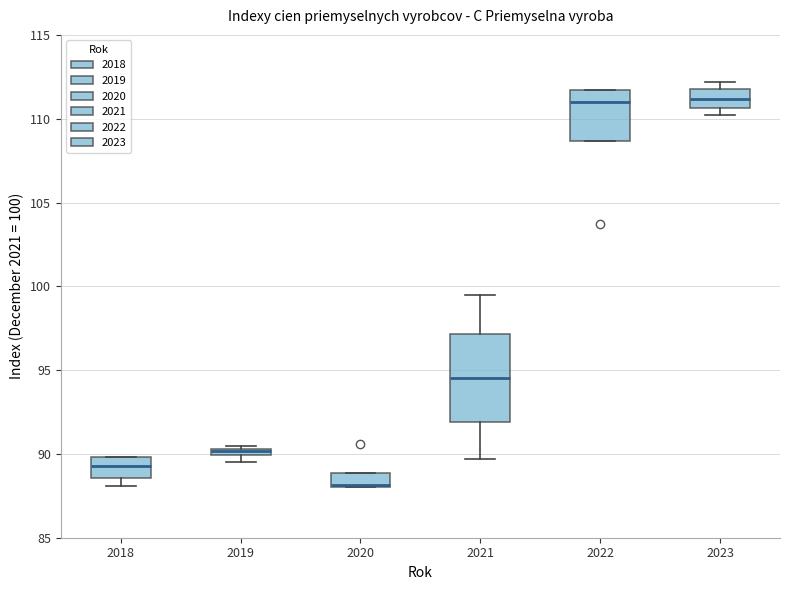

Where is the lower edge of the box at x = 2022 on the y-axis? The values are not printed on the chart, so give them approximately, as read against the axis.

108.5